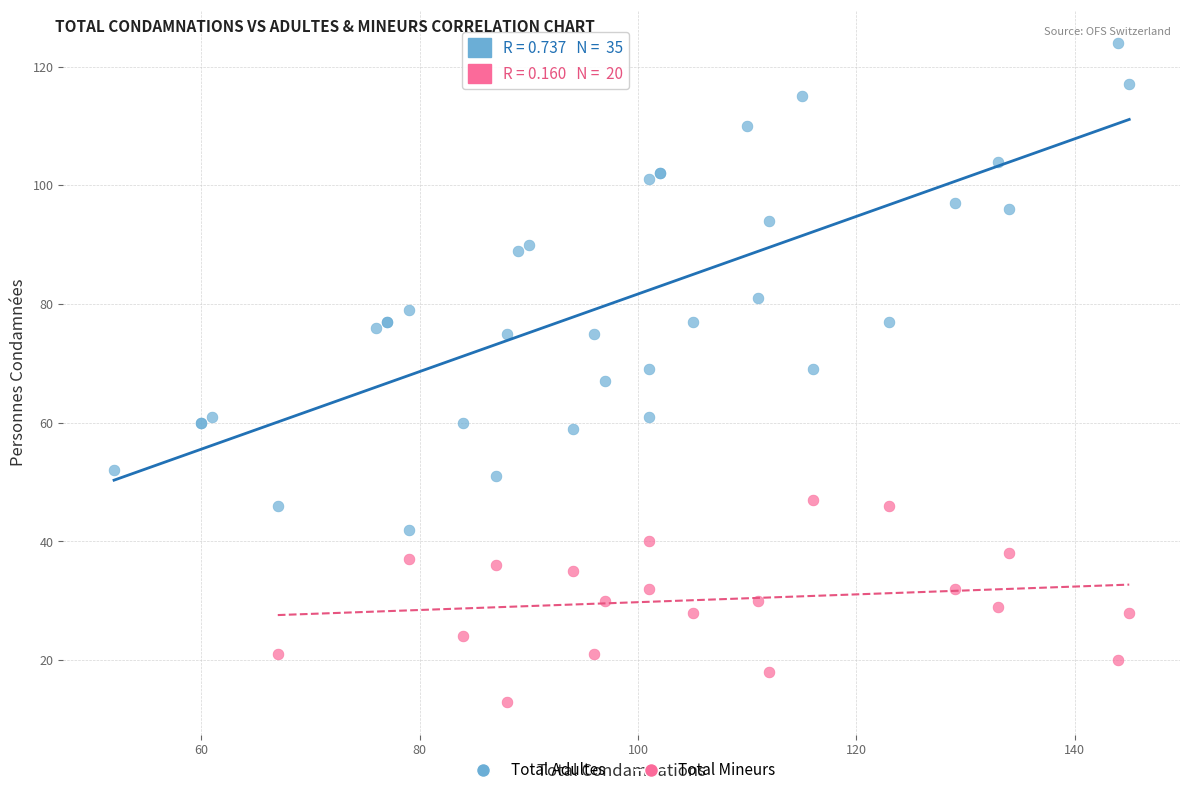

Which series contains the lowest Y value?

Total Mineurs